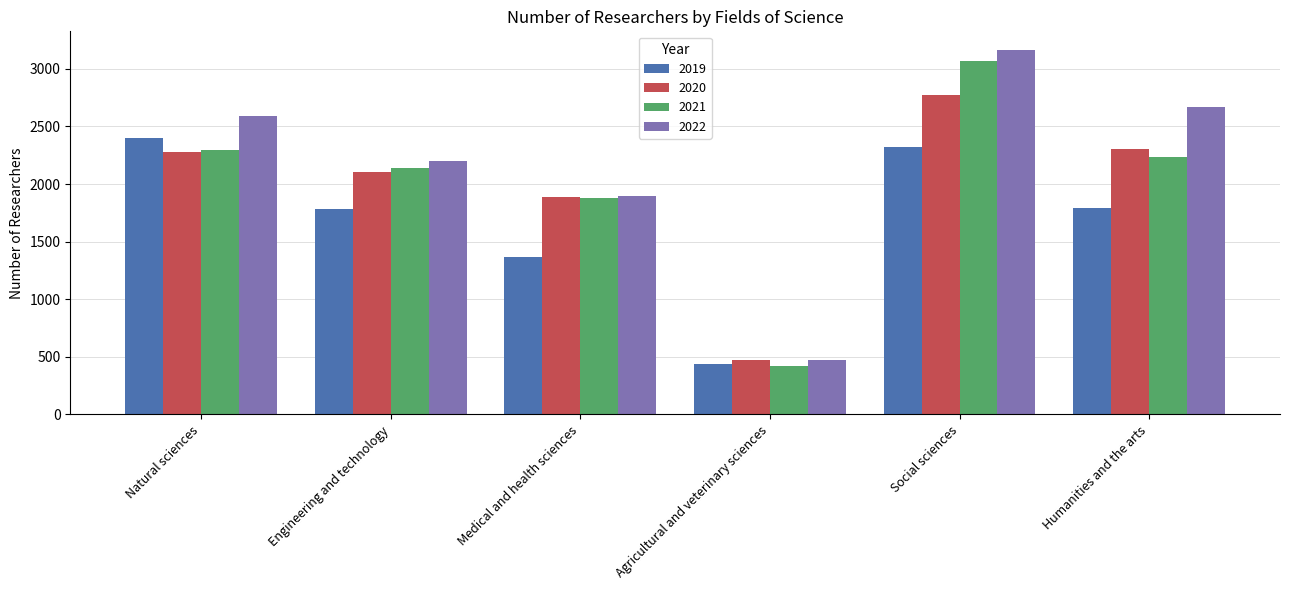

What is the maximum value for 2020?

2769